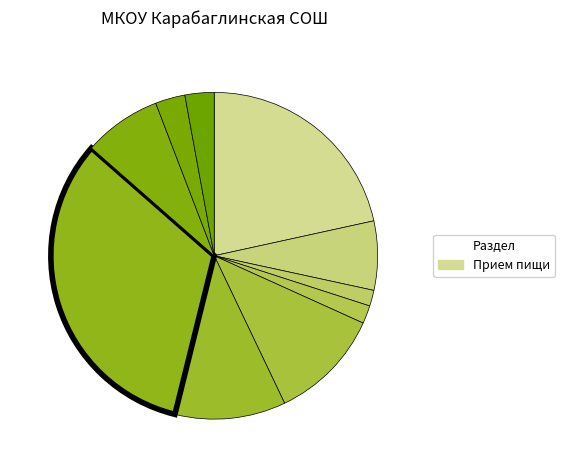

How many slices are in this pie chart?

10